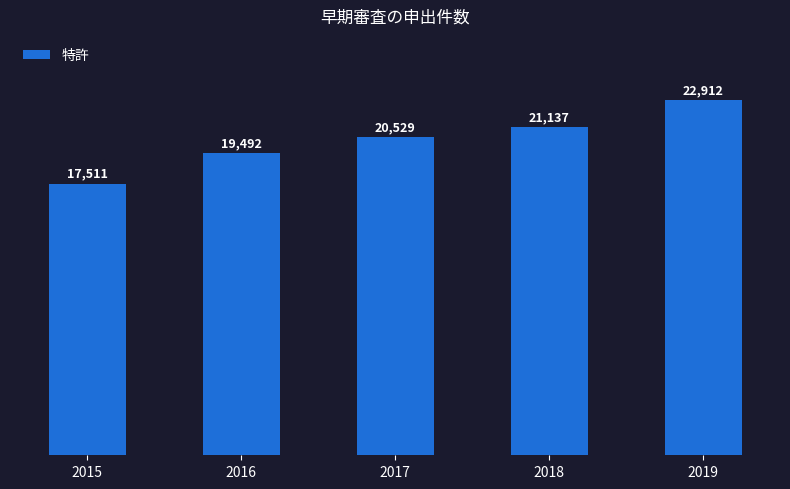

At which category does the chart reach its minimum across all series?

2015